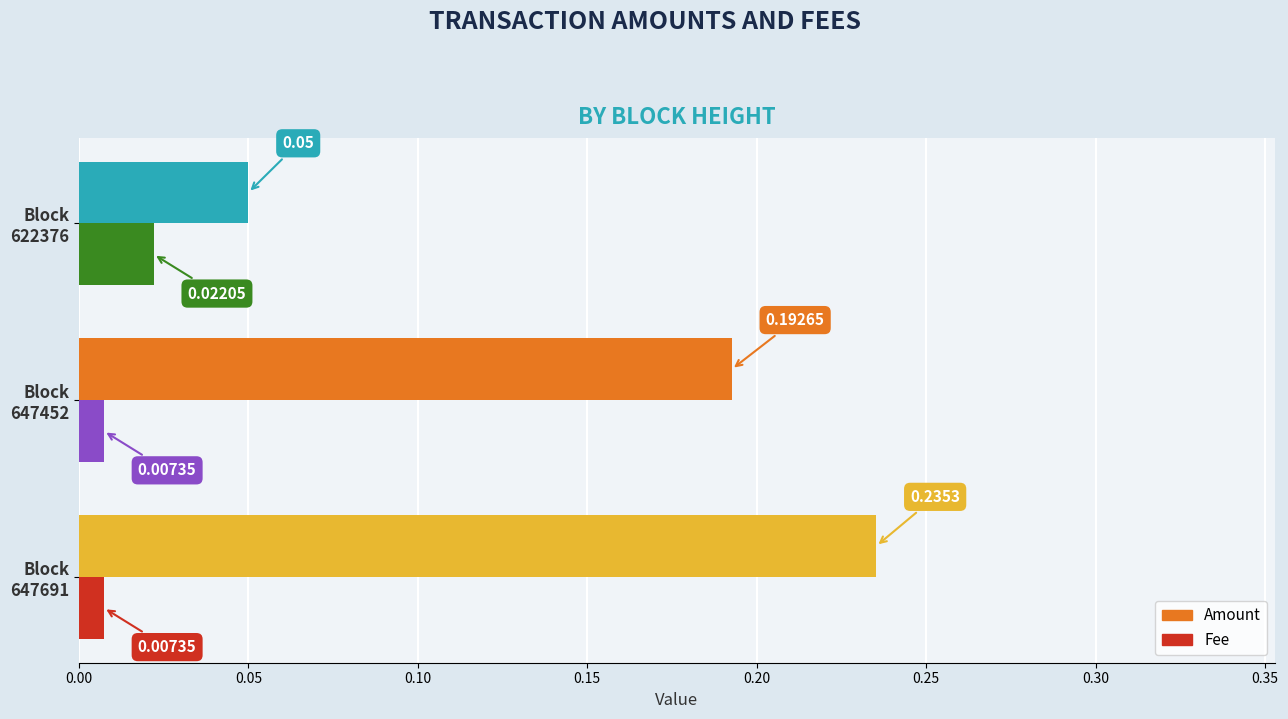

At how many categories does at least one series exceed 0?

3